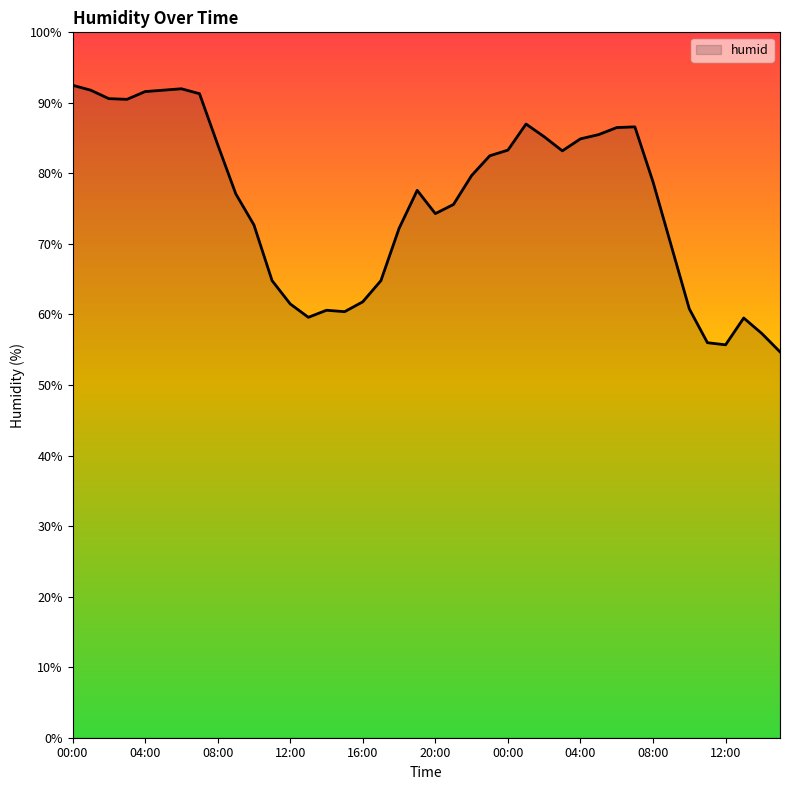

What is the greatest value displayed?

92.5